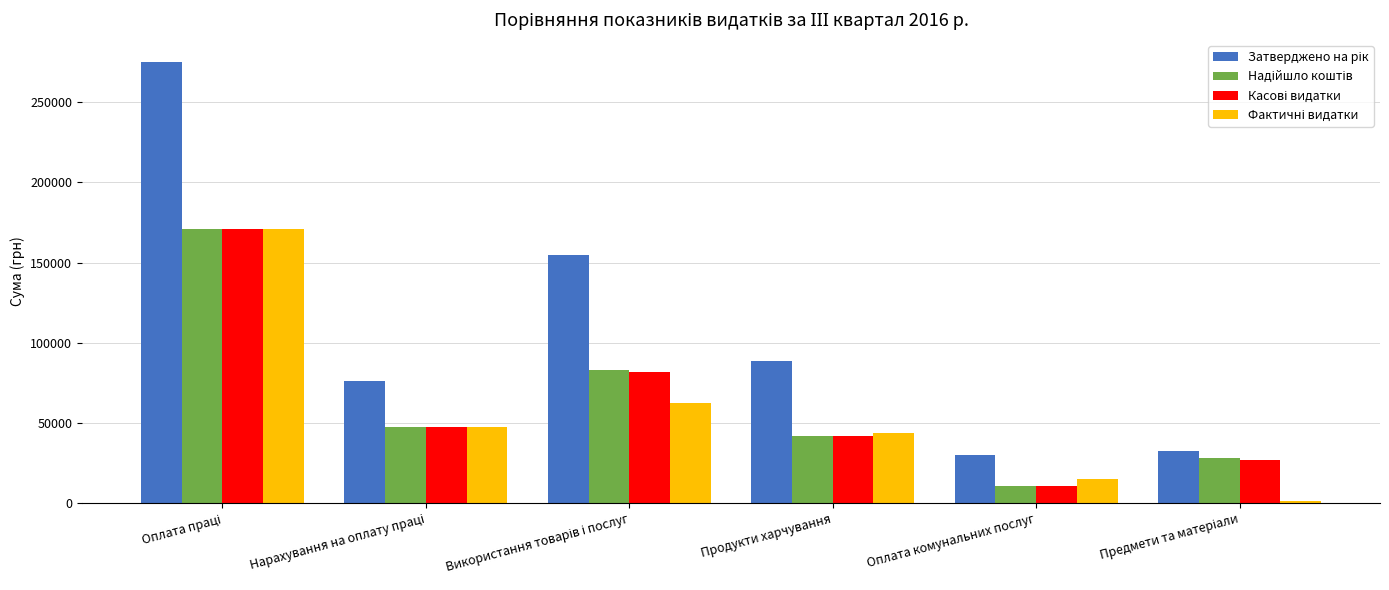

What is the total value across all series at Оплата комунальних послуг?

67216.3